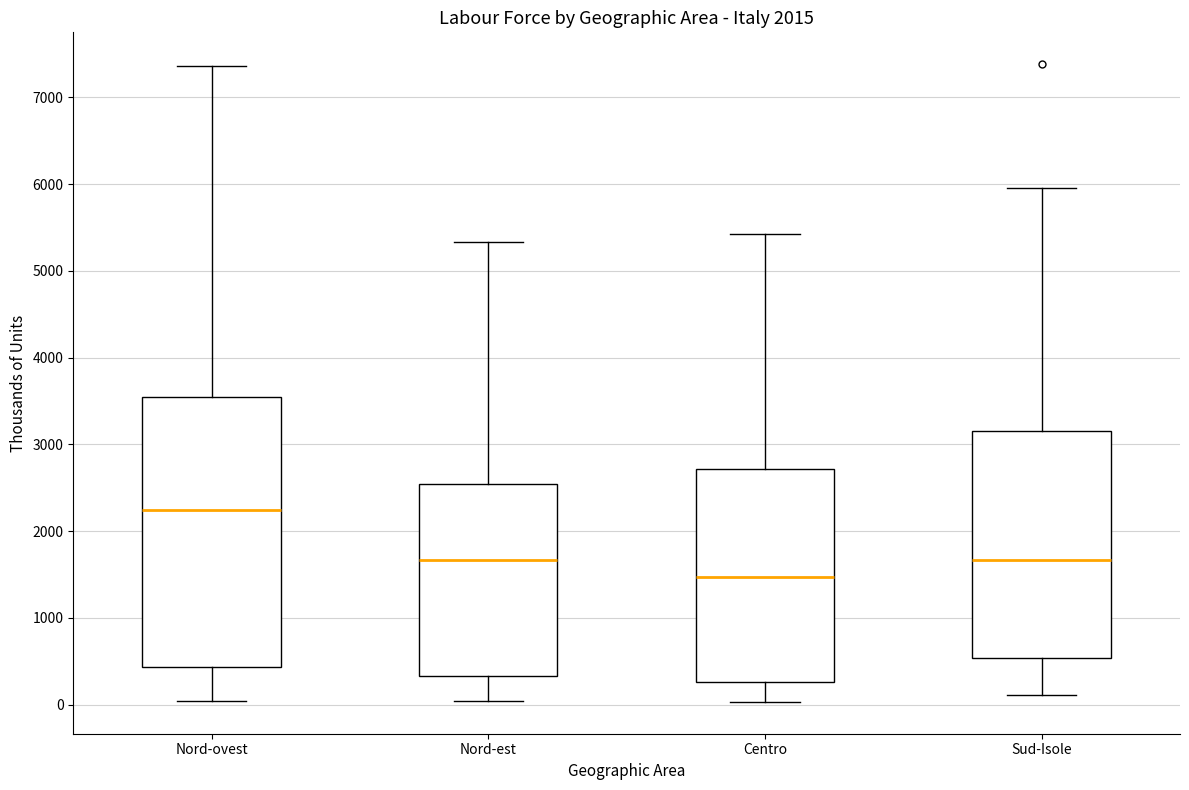

Reading left to right, transcribe this box plot: for each box, give where its median line is, the range the box spans, and where its two whiskers end, as read against the y-axis. The values are not printed on the chart, so give them approximately, as read against the axis.

Nord-ovest: median 2200, box 400 to 3600, whiskers 0 to 7400
Nord-est: median 1700, box 300 to 2500, whiskers 0 to 5300
Centro: median 1500, box 300 to 2700, whiskers 0 to 5400
Sud-Isole: median 1700, box 500 to 3200, whiskers 100 to 6000